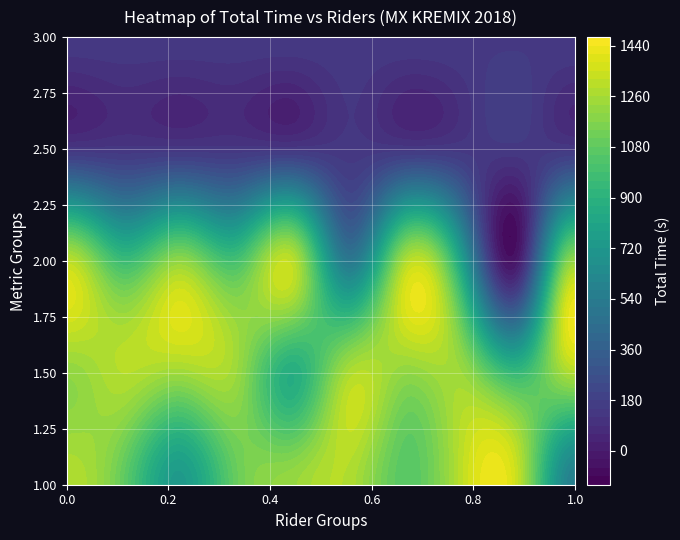

Is it true that MARIO LOVRINOVIC equals 191.2 at MX/MXV-2?

False